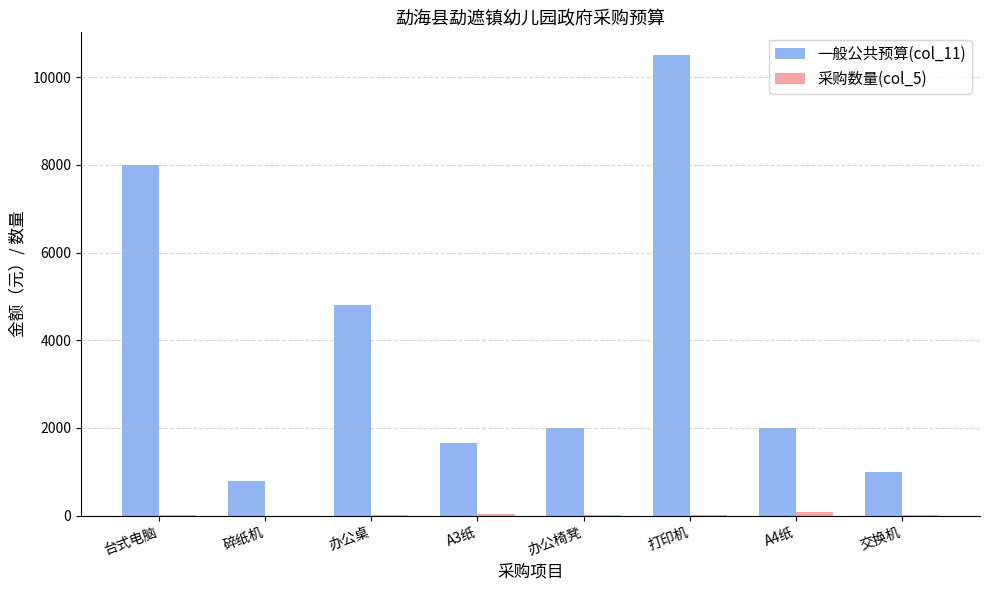

What is the approximate value of 一般公共预算(col_11) at A3纸, to the nearest 10?

1650